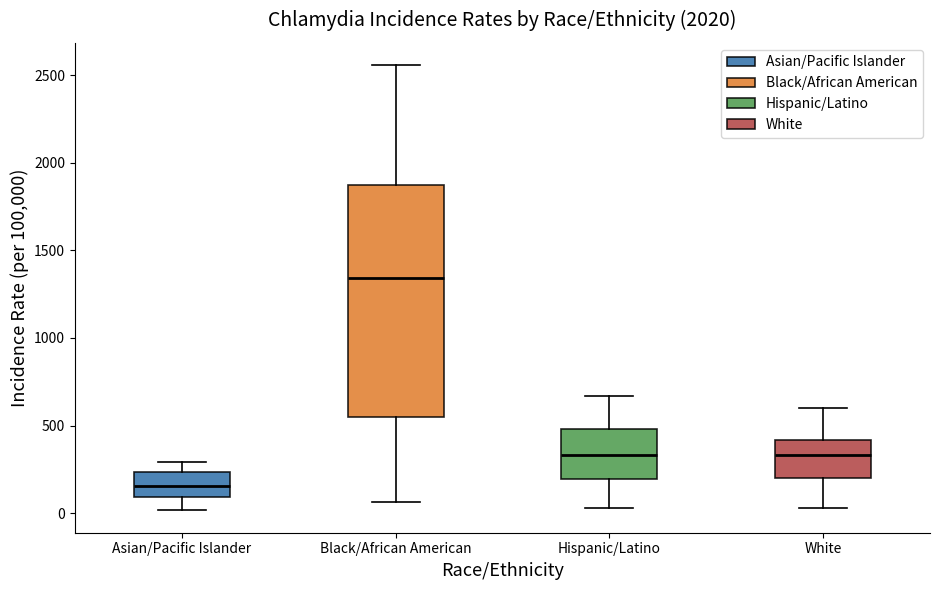

Reading left to right, transcribe this box plot: for each box, give where its median line is, the range the box spans, and where its two whiskers end, as read against the y-axis. The values are not printed on the chart, so give them approximately, as read against the axis.

Asian/Pacific Islander: median 150, box 100 to 250, whiskers 0 to 300
Black/African American: median 1350, box 550 to 1900, whiskers 50 to 2550
Hispanic/Latino: median 350, box 200 to 500, whiskers 50 to 650
White: median 350, box 200 to 400, whiskers 50 to 600